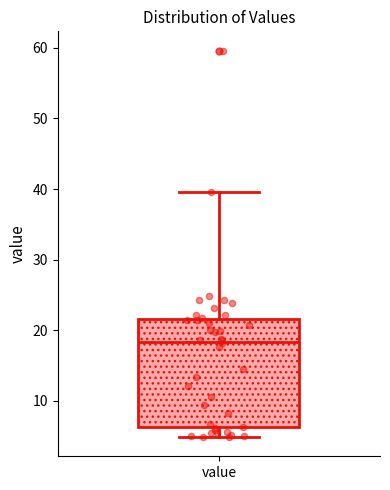

Transcribe this box plot: give where the median line is, the range the box spans, and where the two whiskers end, as read against the y-axis. The values are not printed on the chart, so give them approximately, as read against the axis.

median 18, box 6 to 22, whiskers 5 to 40